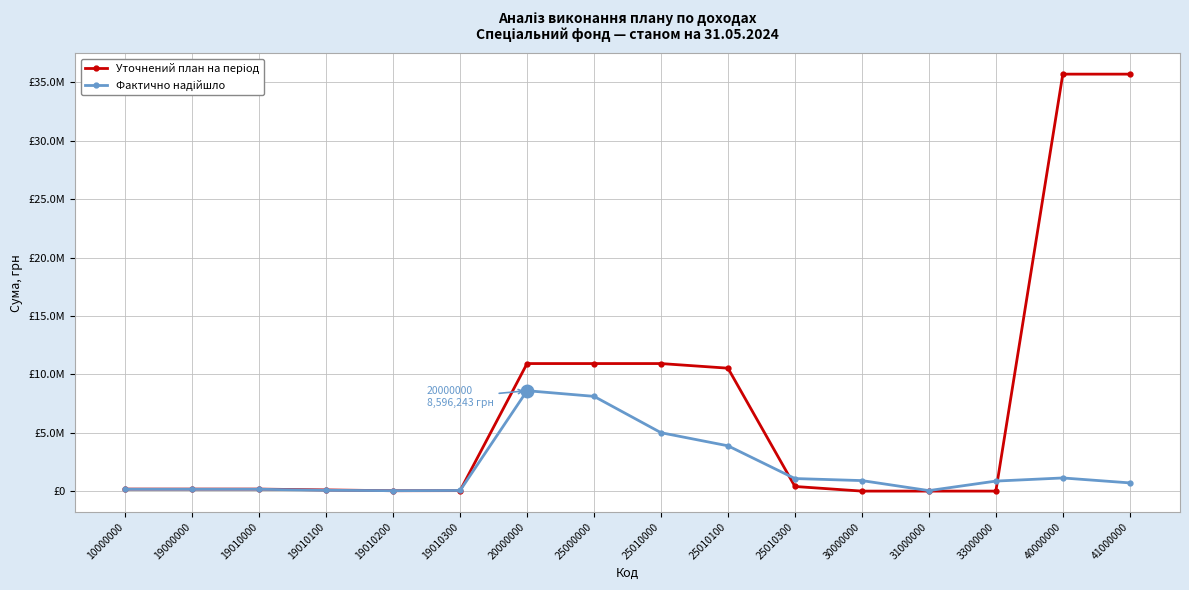

What is the difference between the Фактично надійшло values at 20000000 and 41000000?

7893475.2